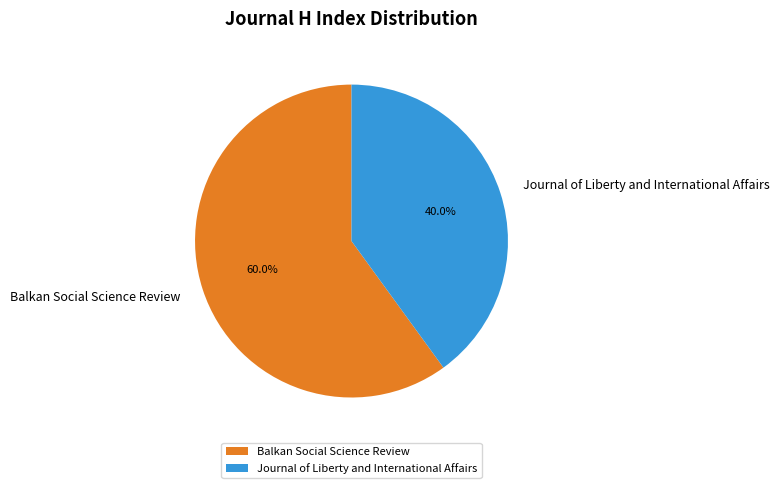

Which has a higher value, Balkan Social Science Review or Journal of Liberty and International Affairs?

Balkan Social Science Review